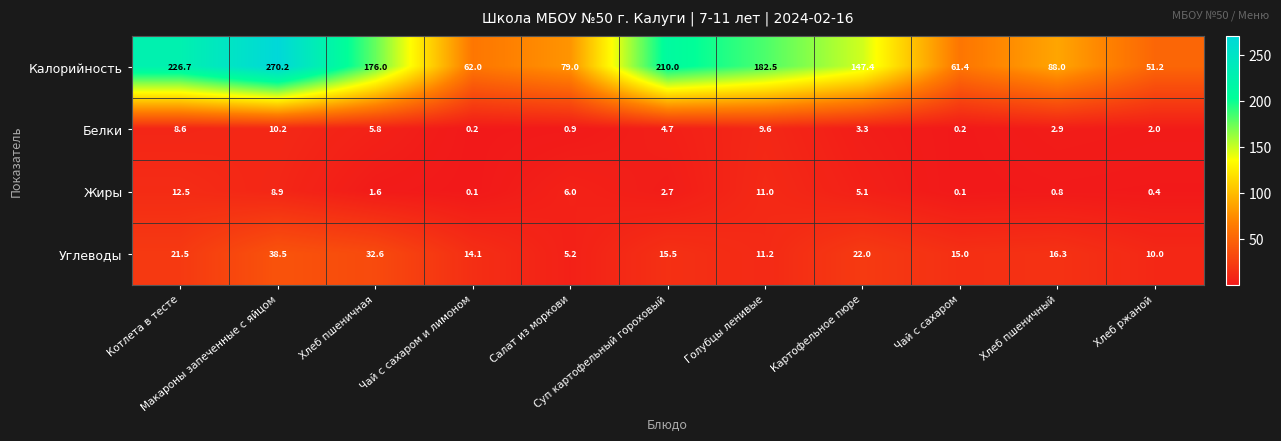

Which series has the widest spread of values?

Калорийность